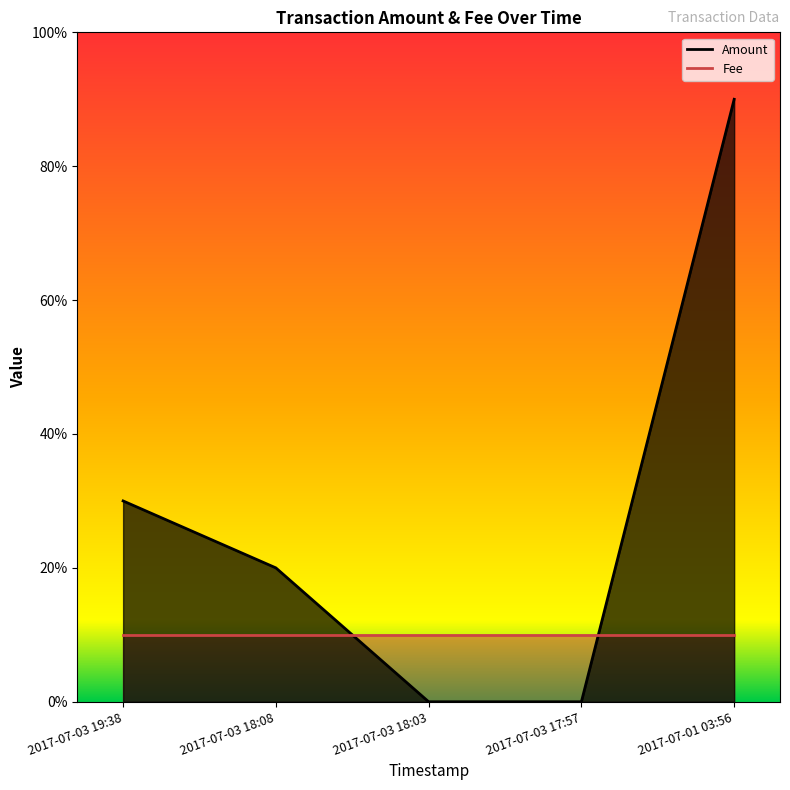

The chart shows a value of 16 at 2017-07-01 03:56. True or false?

False